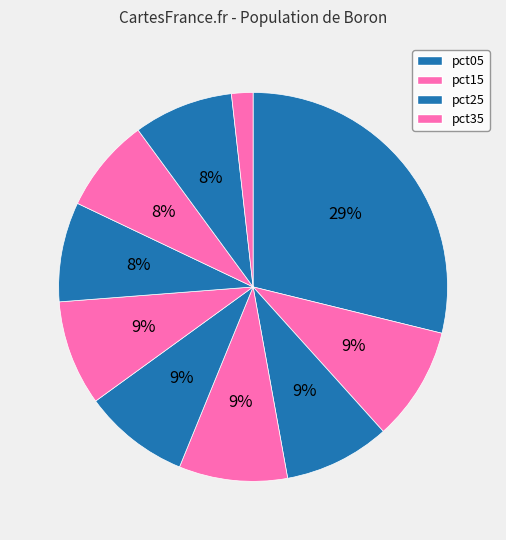

Rank the categories by value from lowest to highest.

pct95, pct75, pct85, pct65, pct55, pct25, pct45, pct35, pct15, pct05